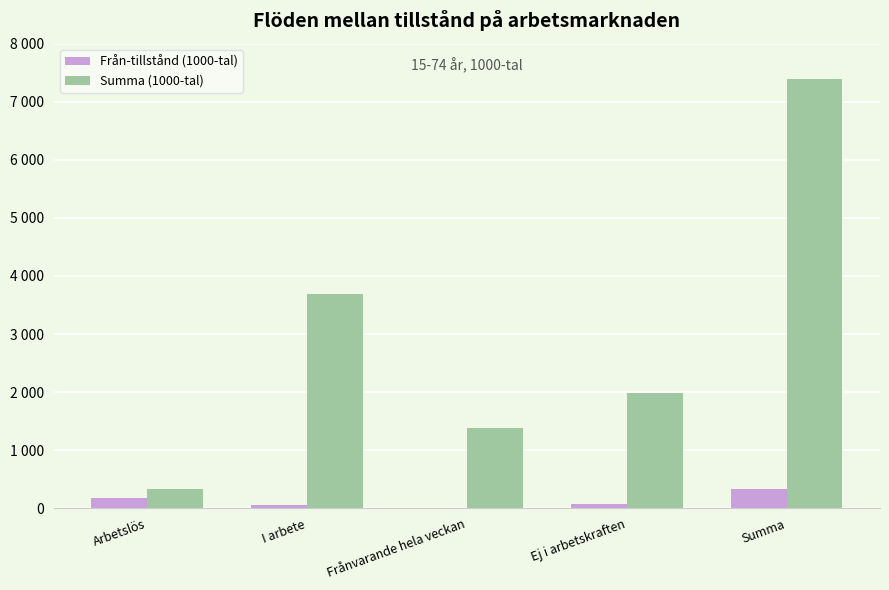

What are all the series names shown in the legend?

Från-tillstånd (1000-tal), Summa (1000-tal)